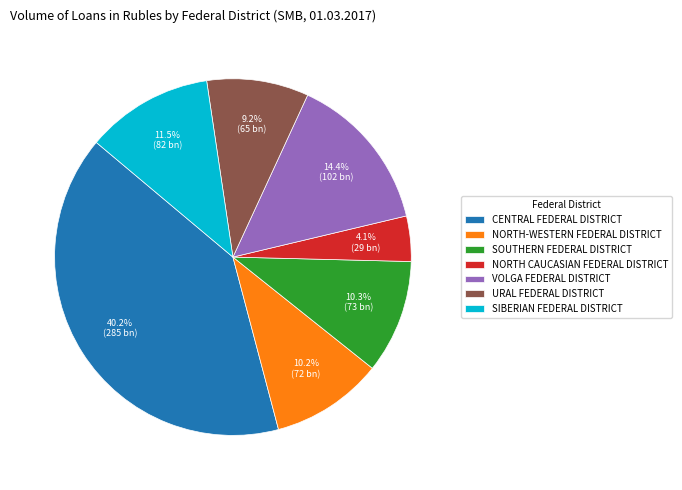

Which slice is the smallest?

NORTH CAUCASIAN FEDERAL DISTRICT